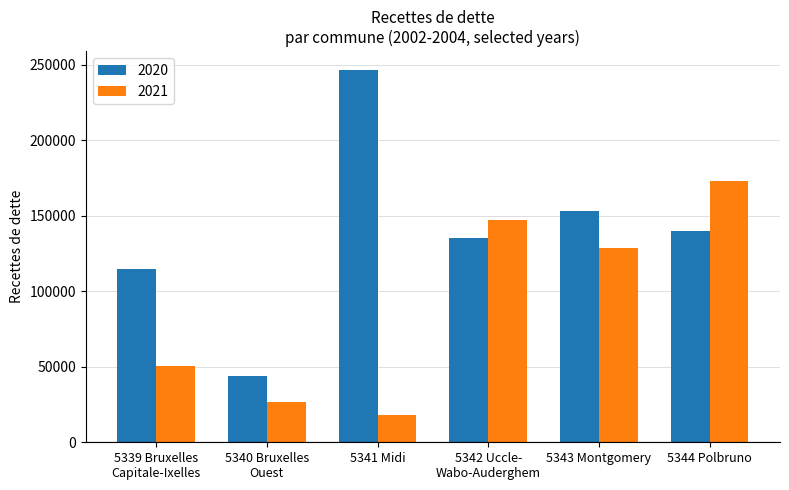

List the labels in order of 2021 value, largest first.

5344 Polbruno, 5342 Uccle-
Wabo-Auderghem, 5343 Montgomery, 5339 Bruxelles
Capitale-Ixelles, 5340 Bruxelles
Ouest, 5341 Midi